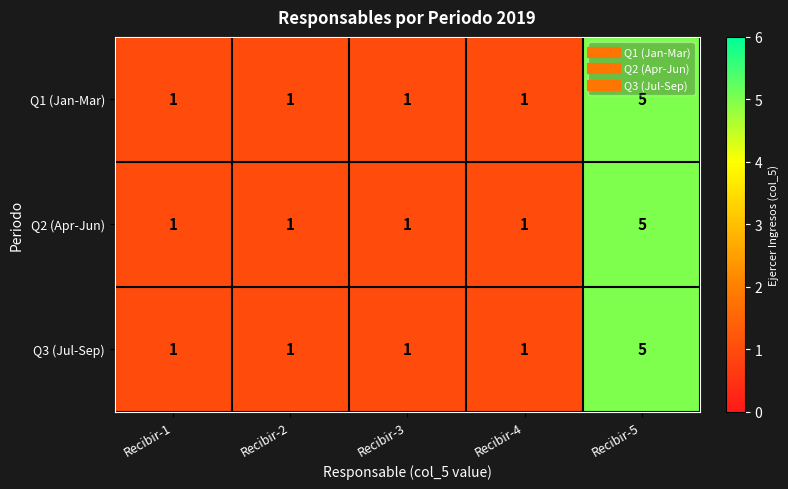

What is the sum of all Q1 (Jan-Mar) values?

9